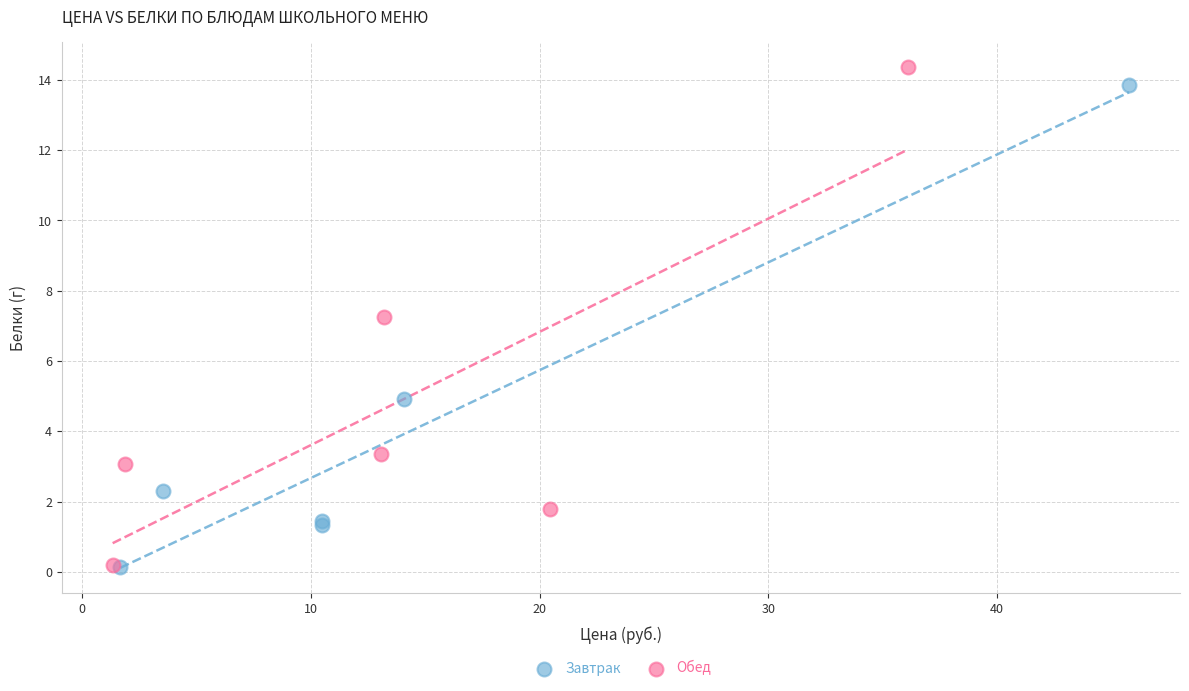

What are all the series names shown in the legend?

Завтрак, Обед